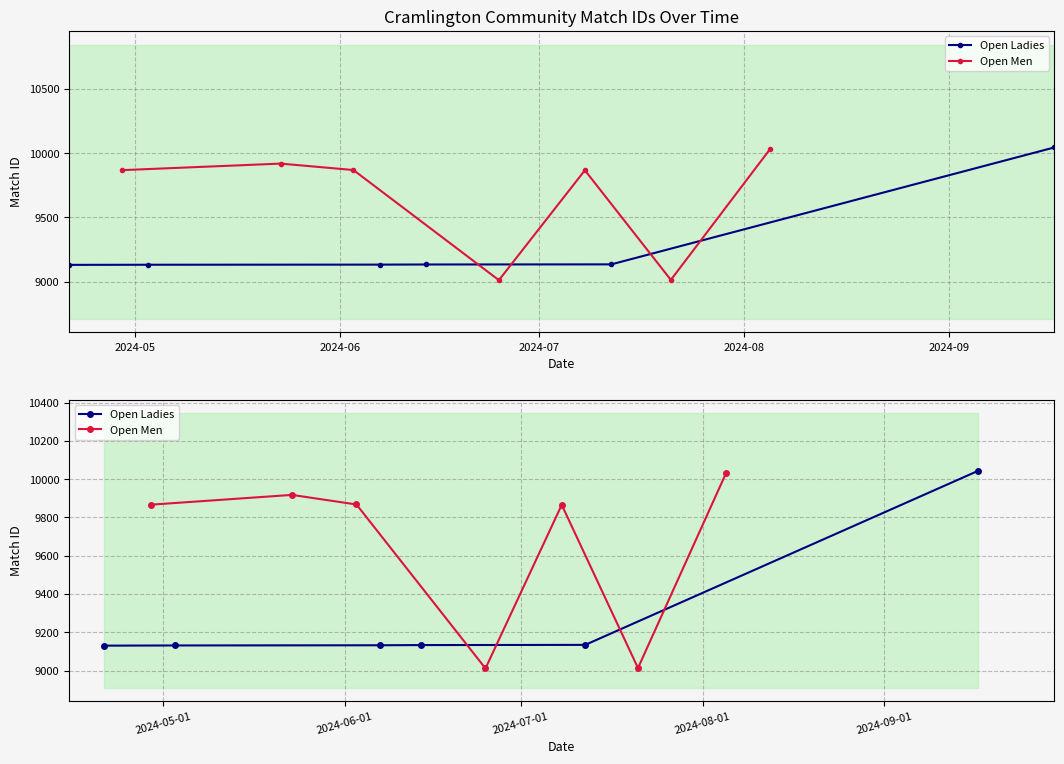

Approximately how many times larger is the value at 2024-06 compared to 2024-09?

1.0